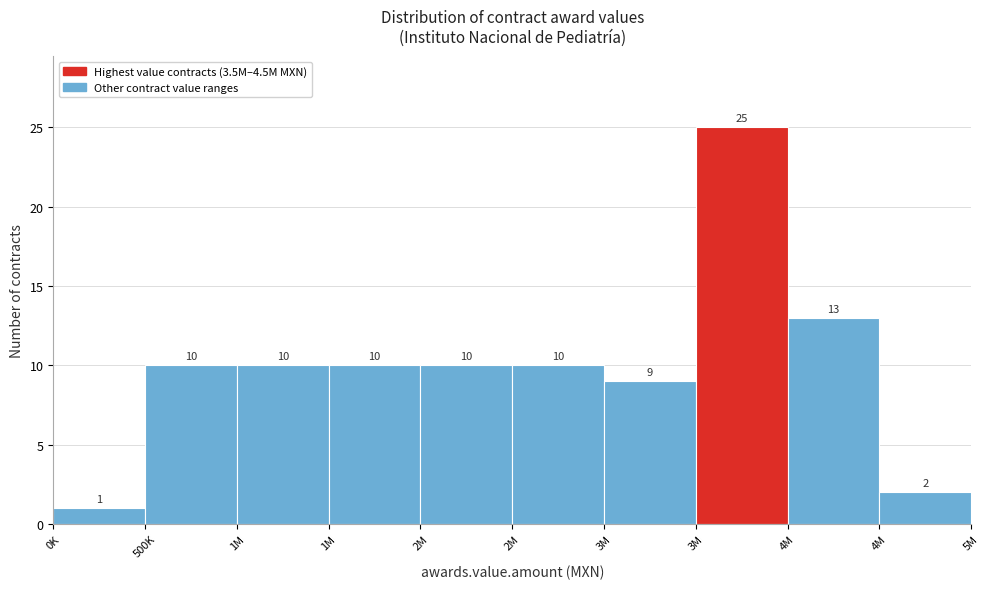

How many series are shown in this chart?

1